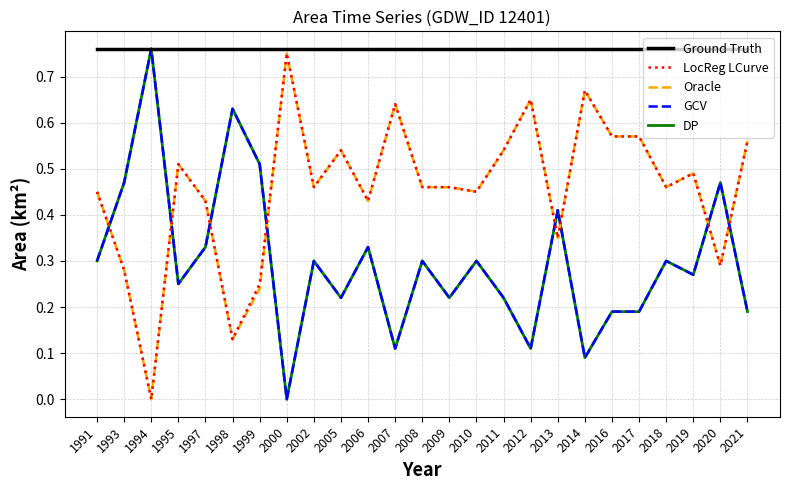

What is the average value of the Oracle series?

0.5